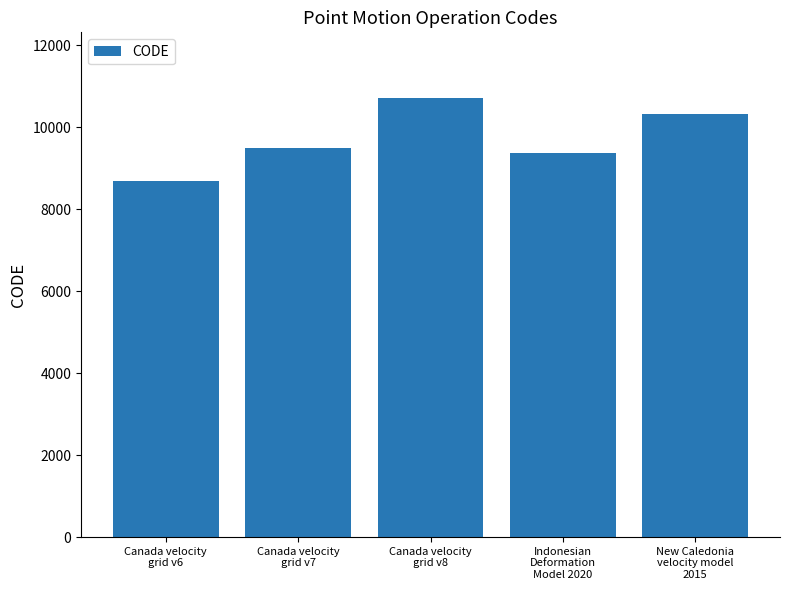

What is the difference between the values at Canada velocity
grid v7 and Canada velocity
grid v8?

1224